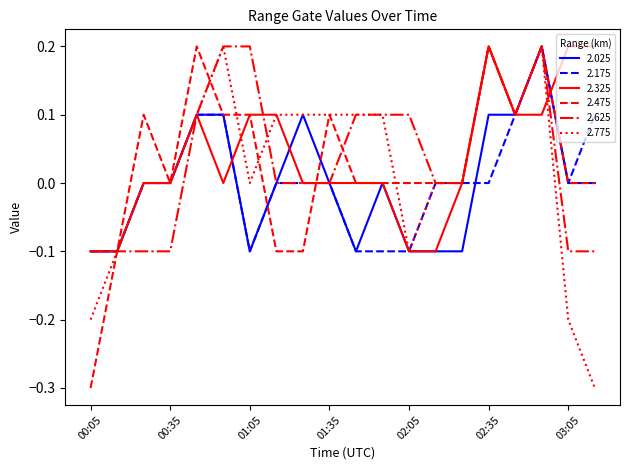

What is the minimum value for 2.475?

-0.3